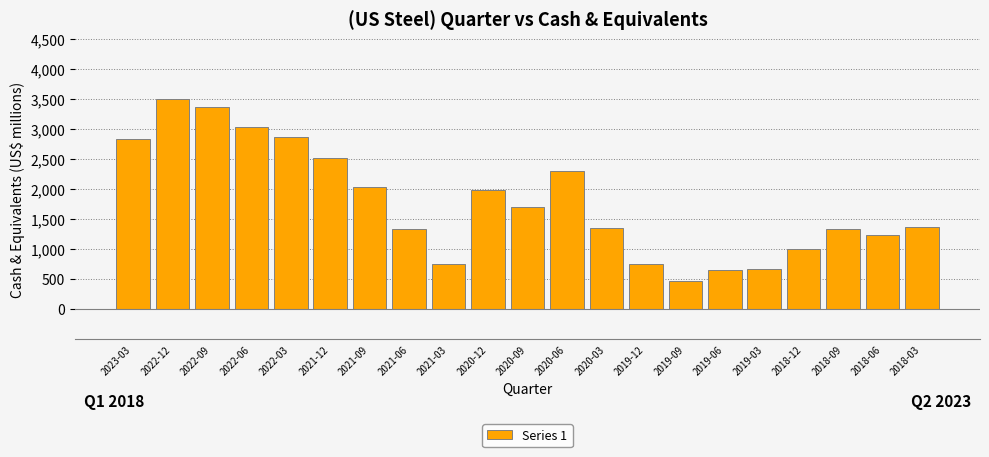

What is the greatest value displayed?

3504